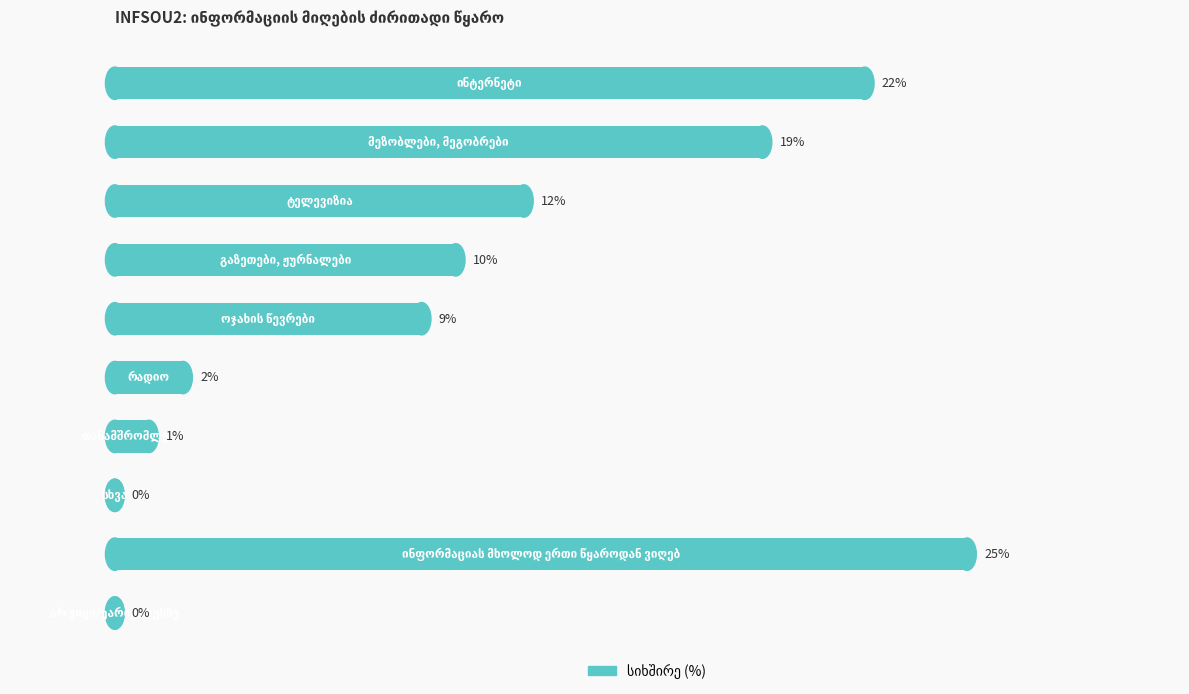

Rank the categories by value from lowest to highest.

7, 9, 6, 5, 4, 3, 2, 1, 0, 8